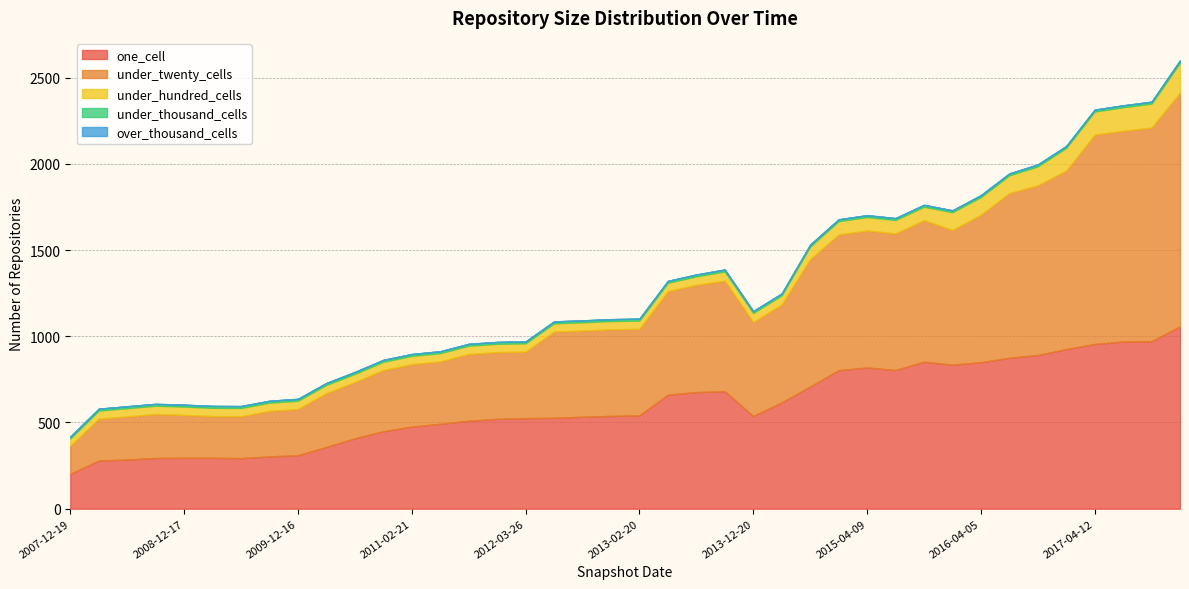

What is the label of the 31st point from the right?

2010-04-01